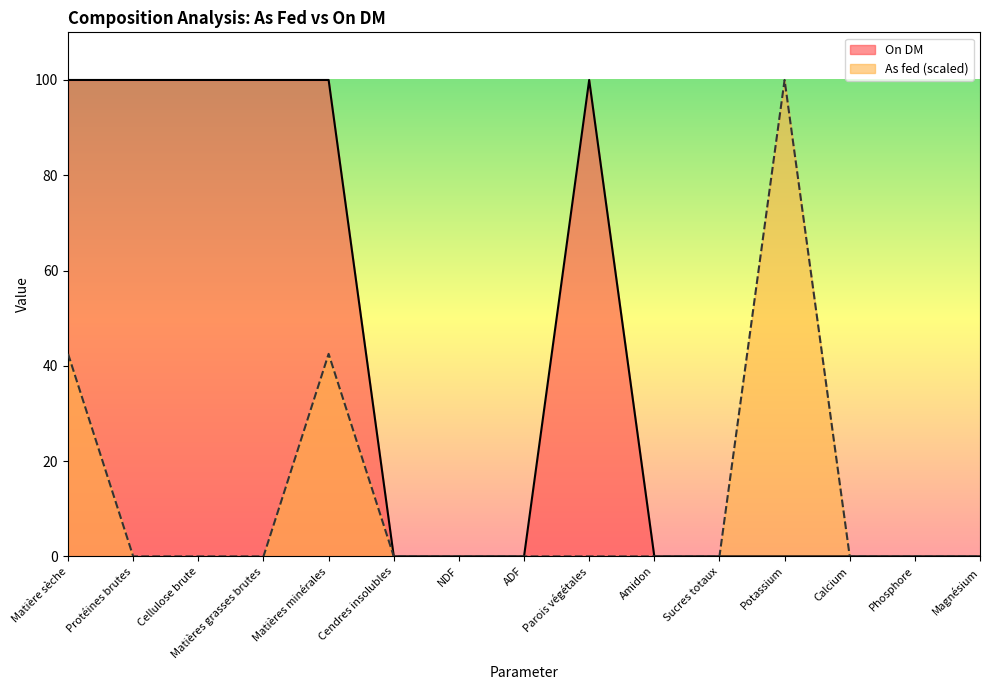

What is the maximum value for On DM?

100.0